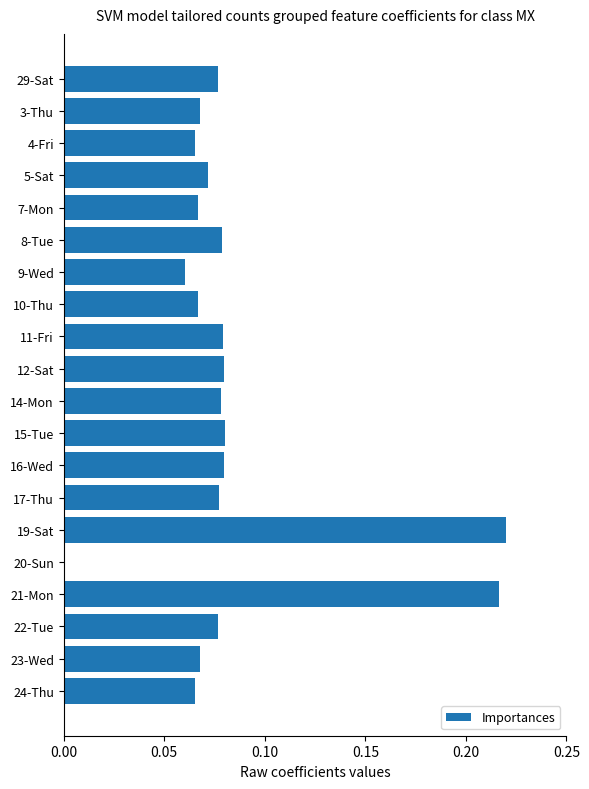

Which label corresponds to the largest value in the chart?

19-Sat